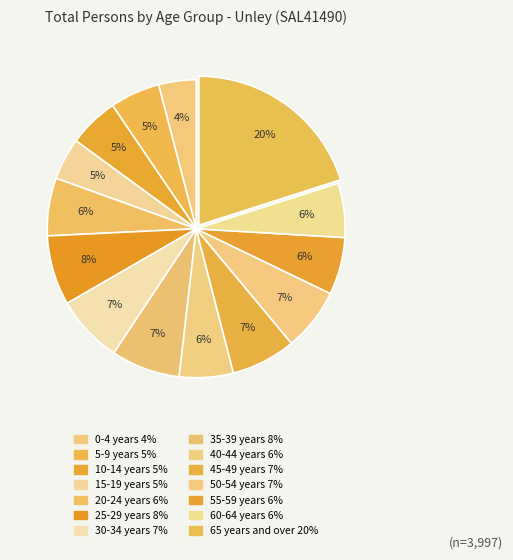

The 15-19 years slice represents 5% of the pie. True or false?

True